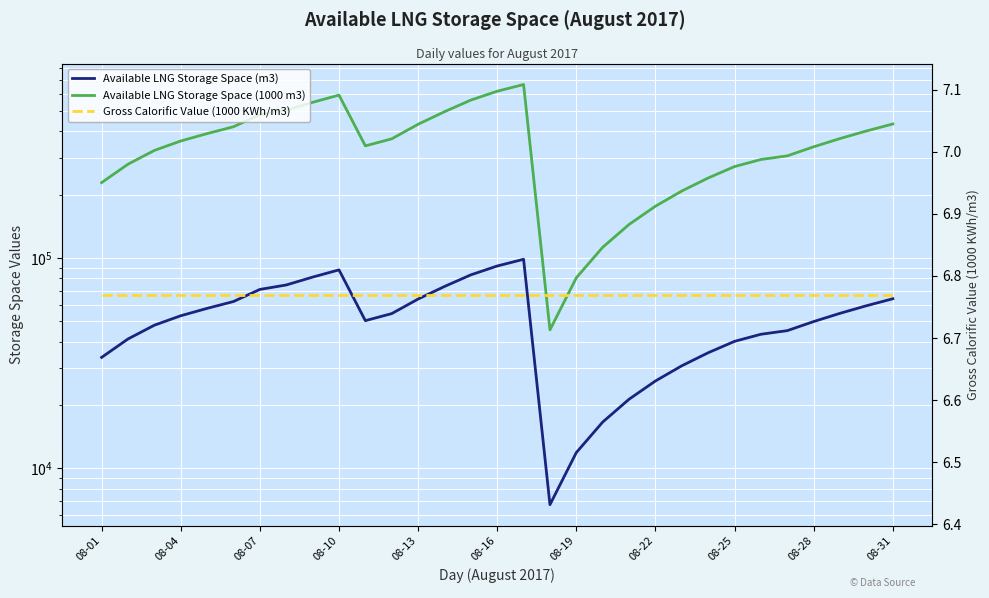

What position from the right is 26?

5